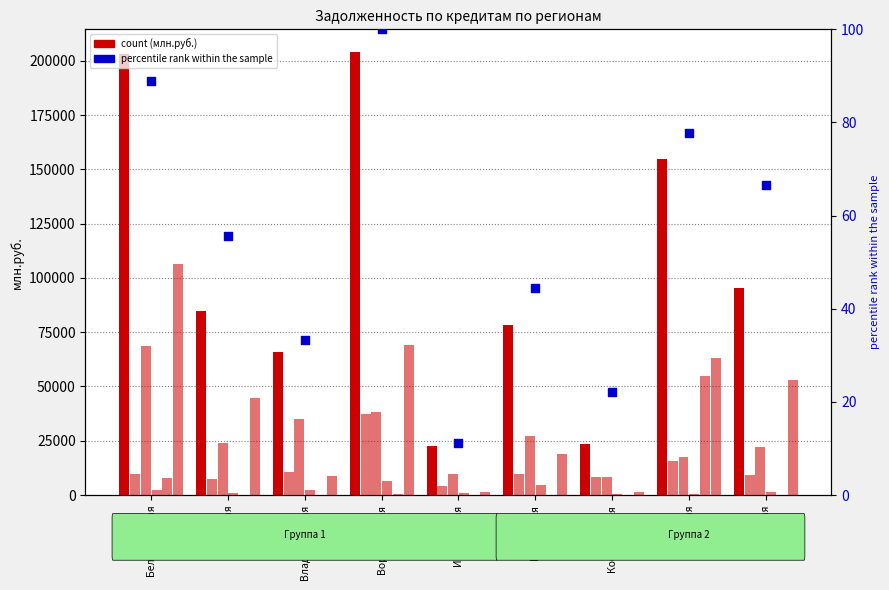

Which series has the largest Y range (max minus min)?

Всего